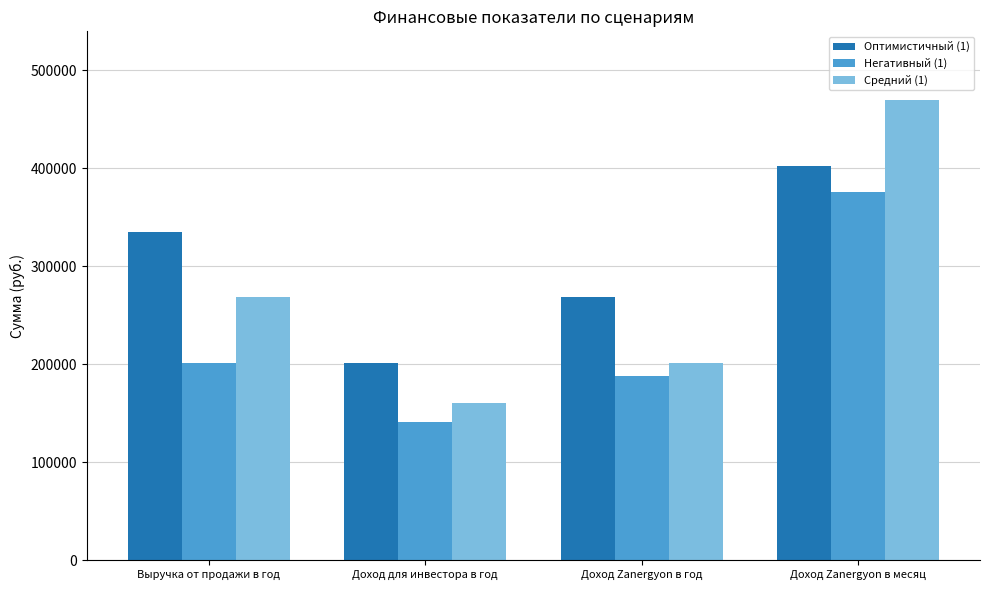

Does the chart contain stacked bars?

No